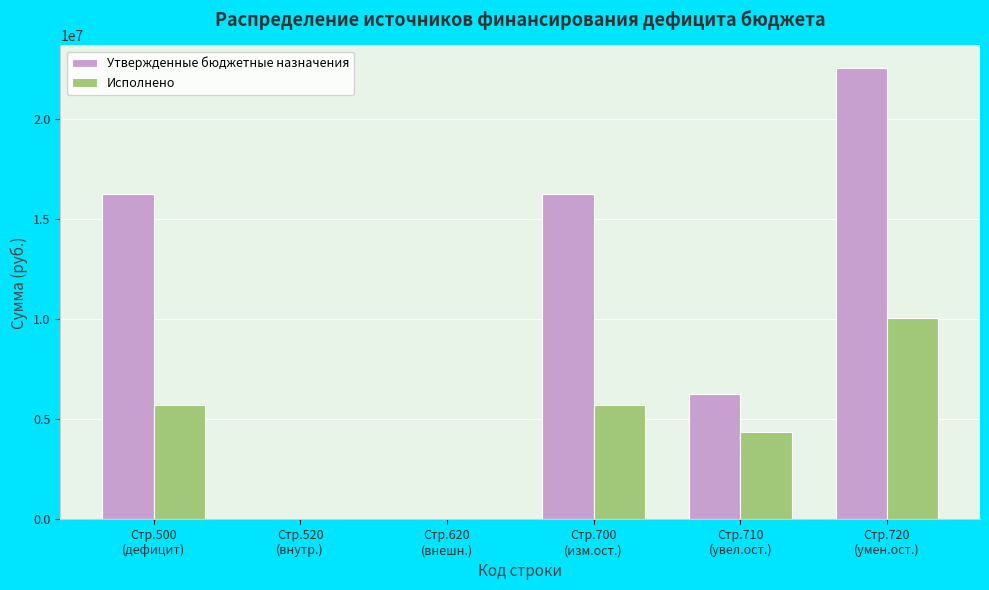

Which series has the largest total across all categories?

Утвержденные бюджетные назначения